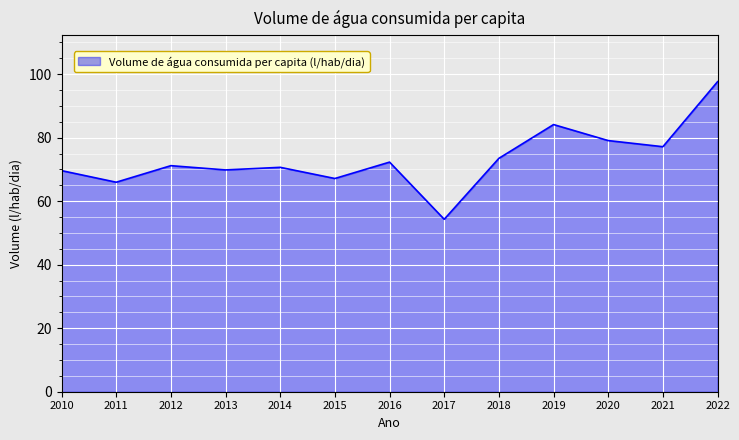

What is the difference between the maximum and minimum values?

43.3